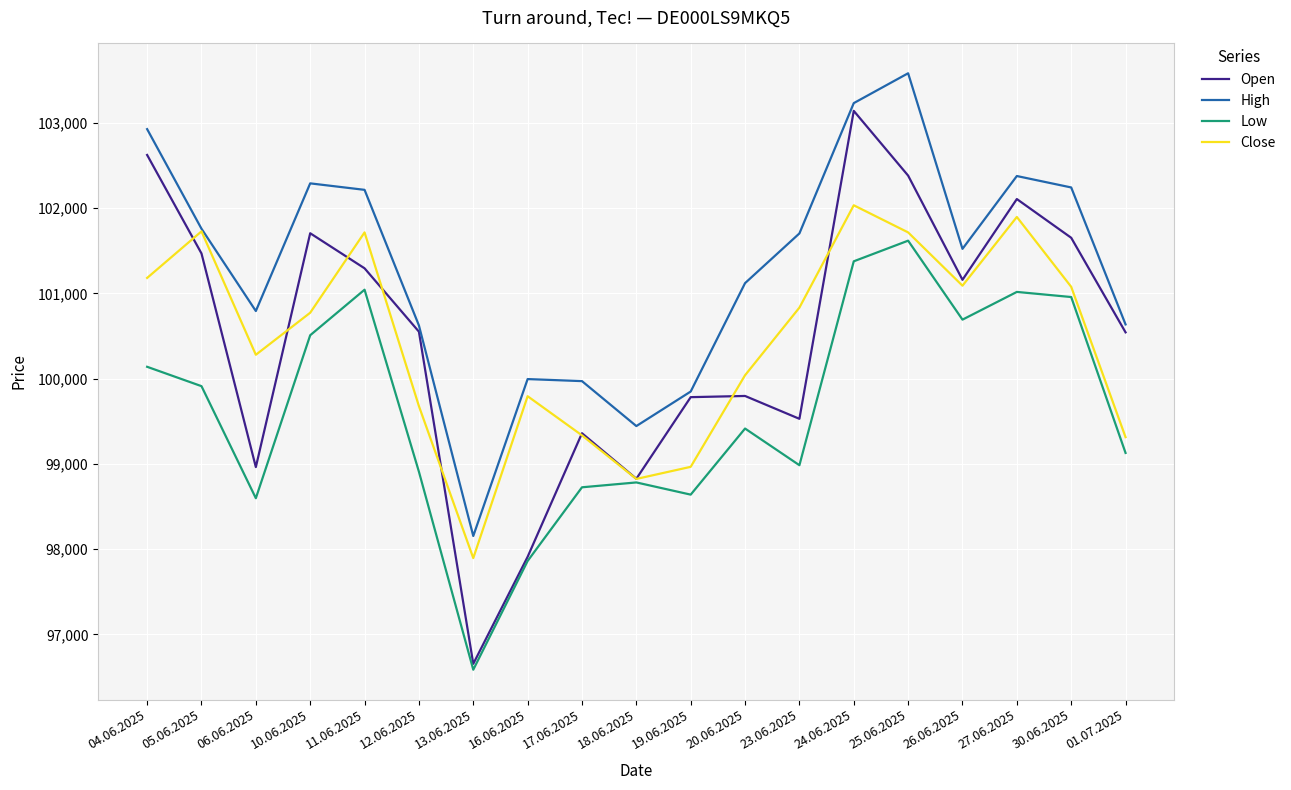

Is it true that High equals 102926 at 04.06.2025?

True